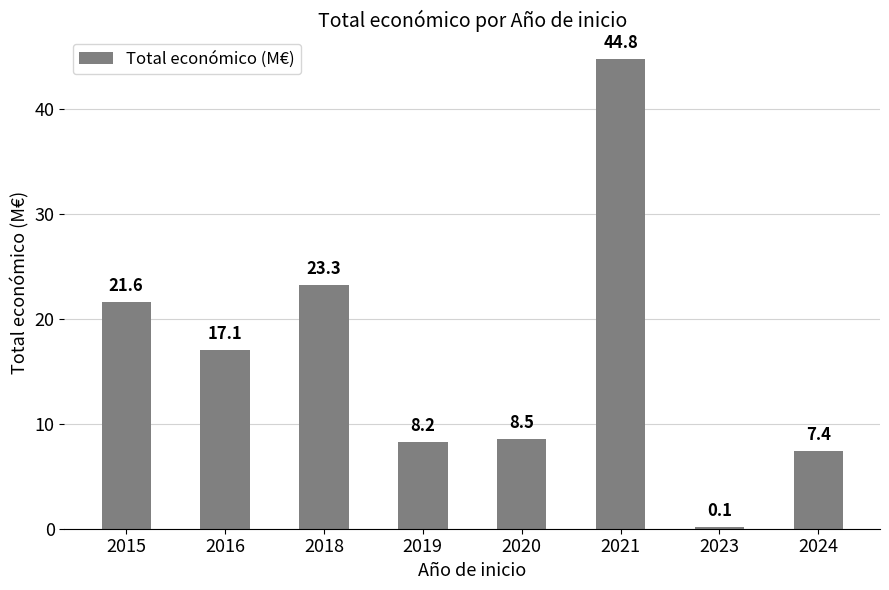

What is the maximum value shown in the chart?

44.8